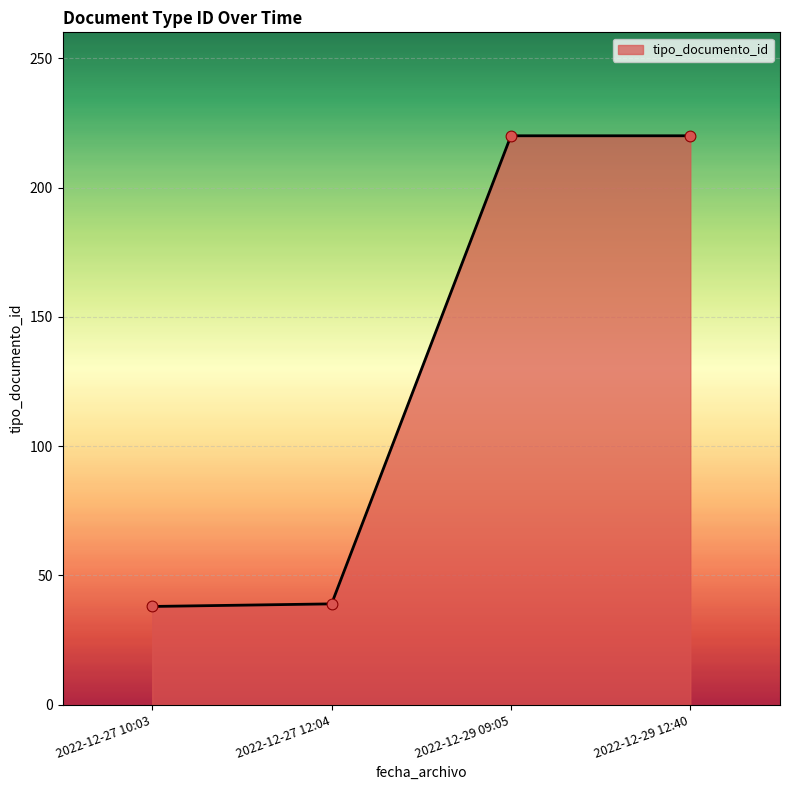

What is the change in value from 2022-12-27 10:03 to 2022-12-29 09:05?

+182